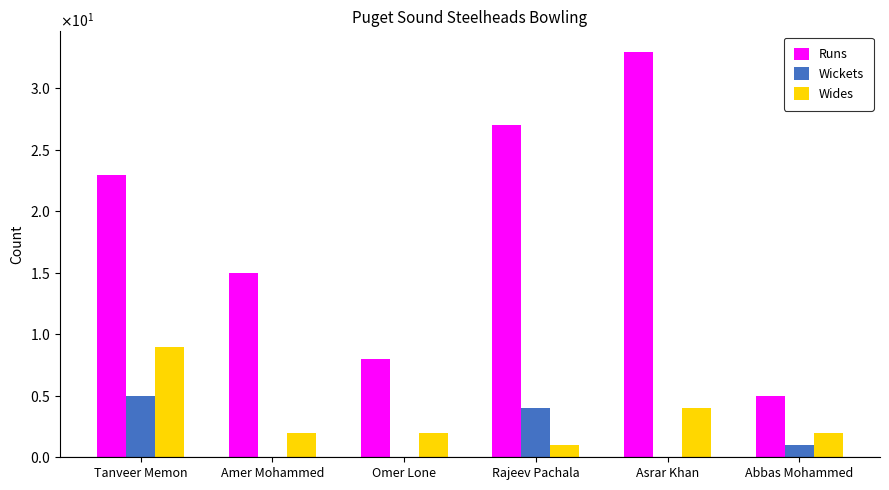

Where does the Wickets series first go above 1?

Tanveer Memon